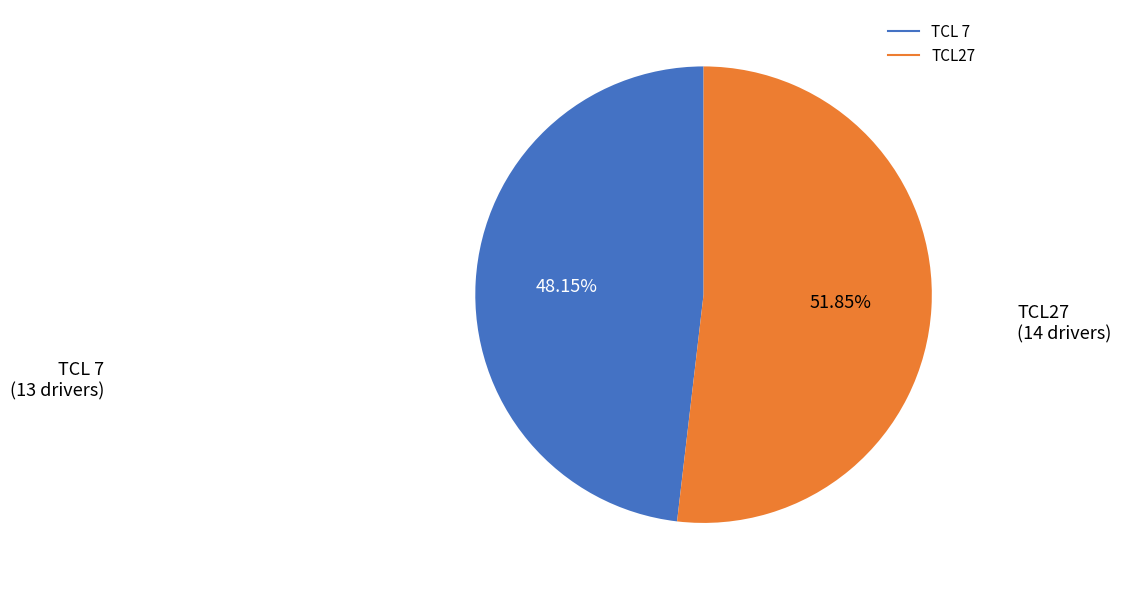

To the nearest percent, what is the difference between the largest and smallest slice percentages?

4%